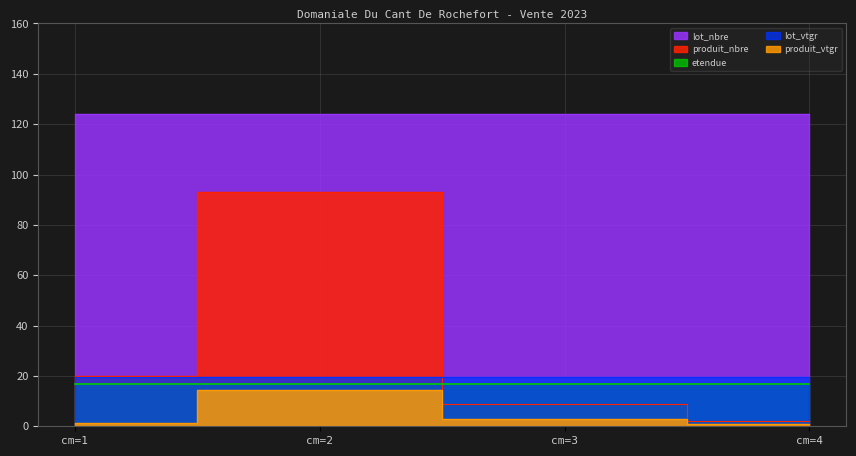

What is the value of the produit_nbre point at the 3rd from the left?

9.0